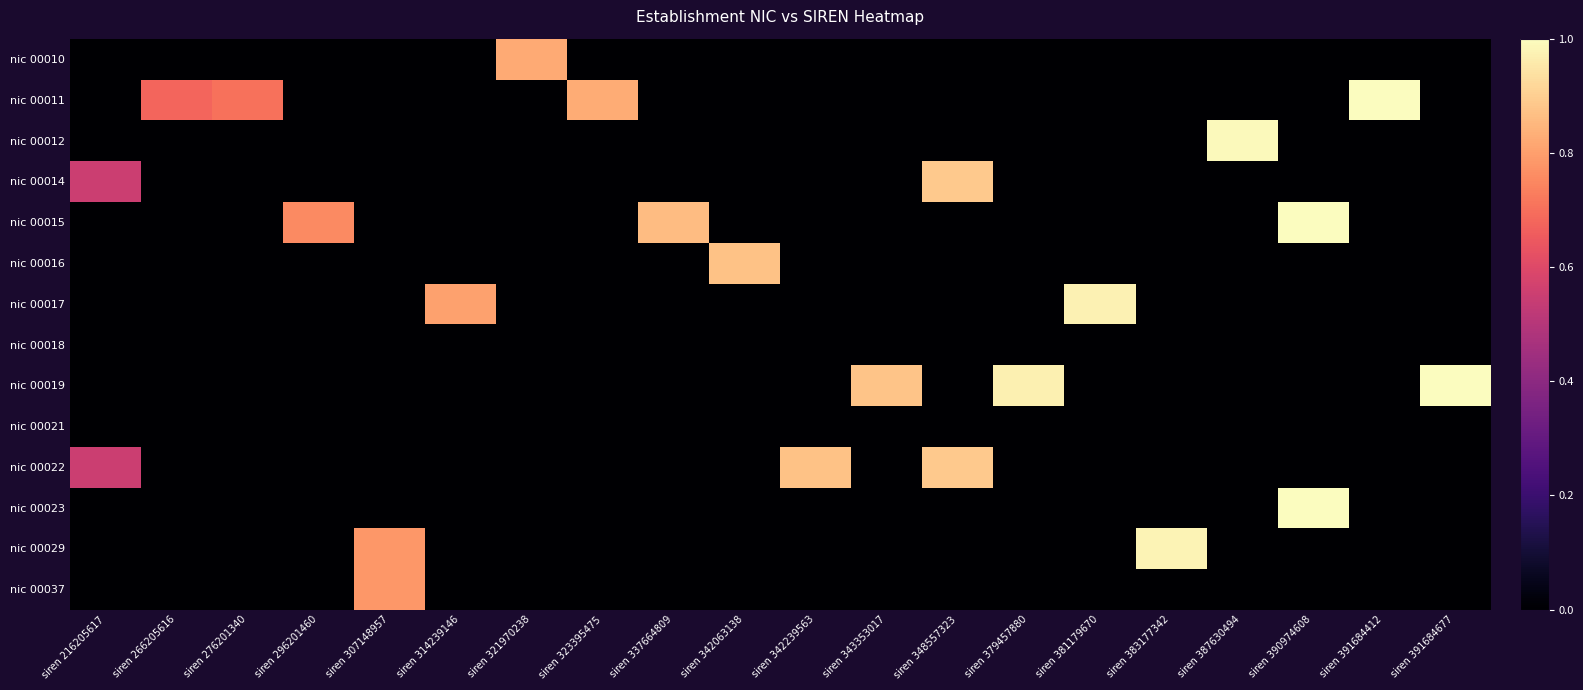

What is the difference between the highest and lowest values at siren 343353017?

0.9